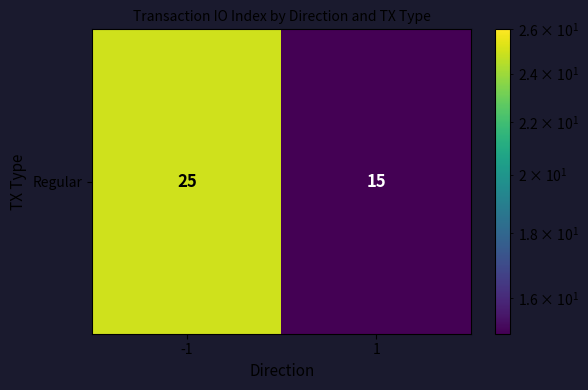

Reading left to right, transcribe all the data shown in this chart.

25	15